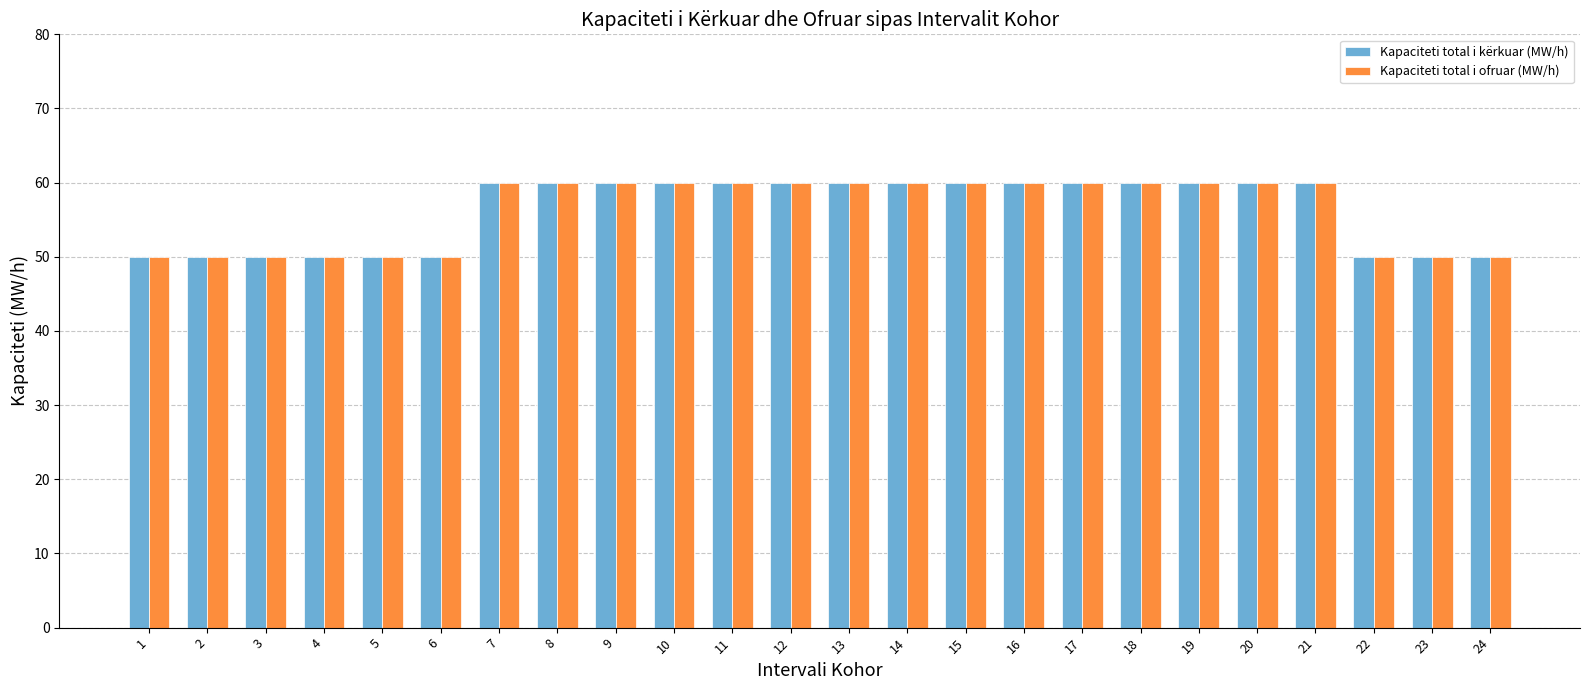

What value does the Kapaciteti total i kërkuar (MW/h) series have at 13, to the nearest 10?

60